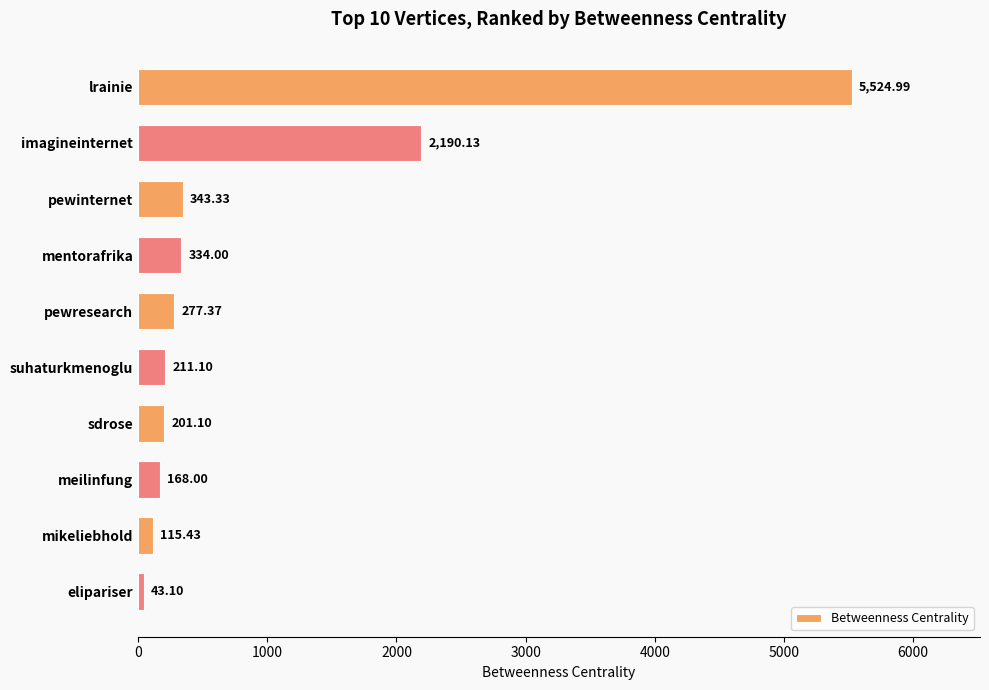

What is the label of the 5th bar from the top?

pewresearch